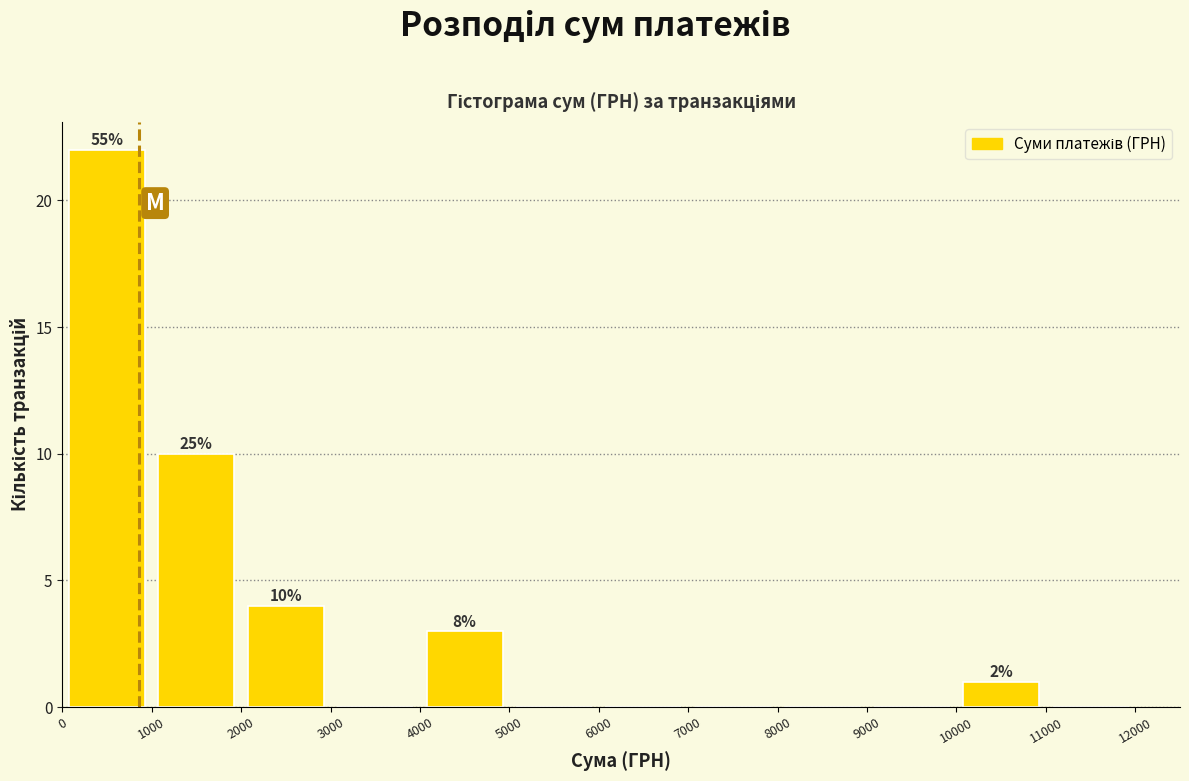

Which range on the x-axis has the tallest bar?

0 to 1000